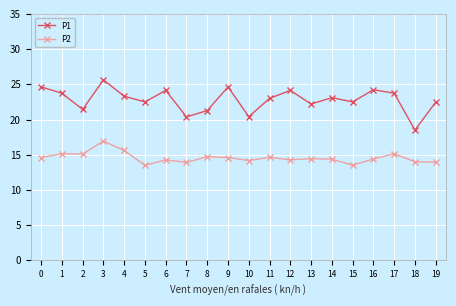

At 4, list the series in order from smallest to largest.

P2, P1